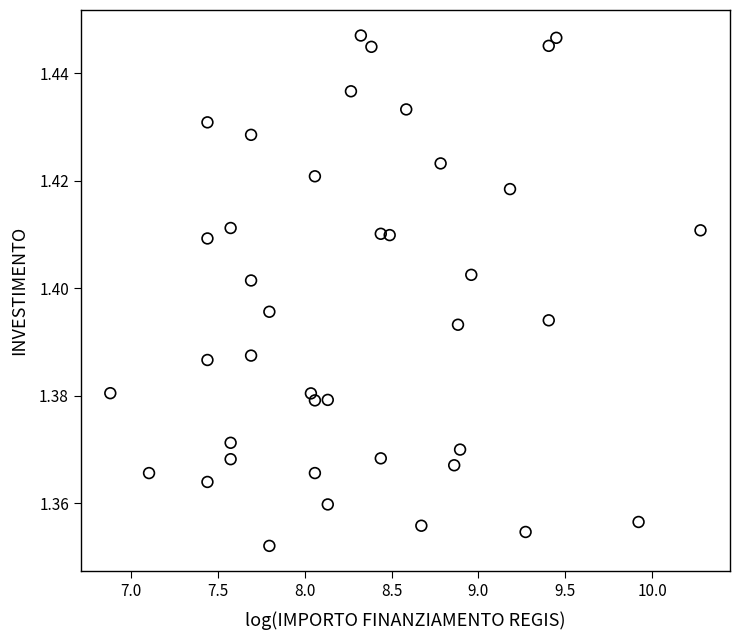

What is the range of X values (max minus min)?

3.4